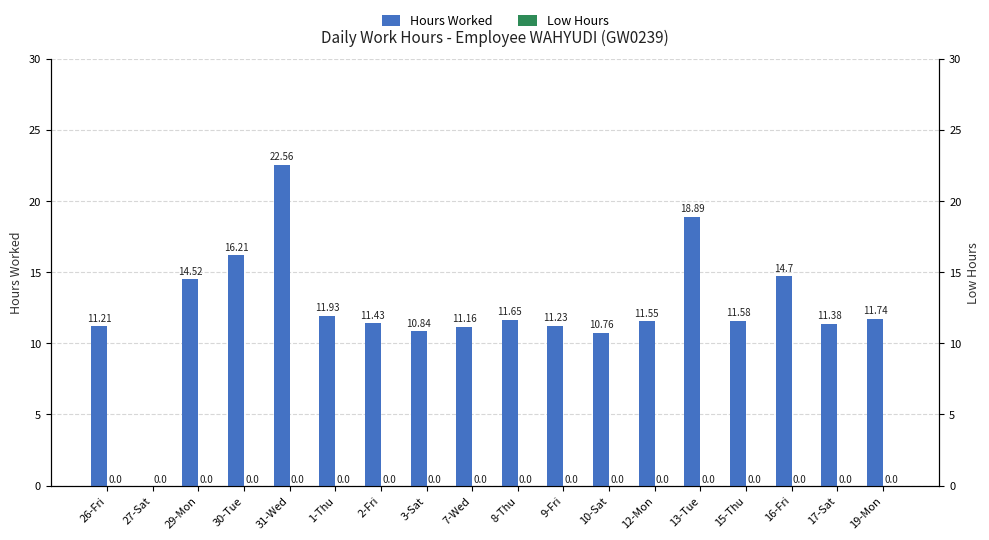

What are all the series names shown in the legend?

Hours Worked, Low Hours